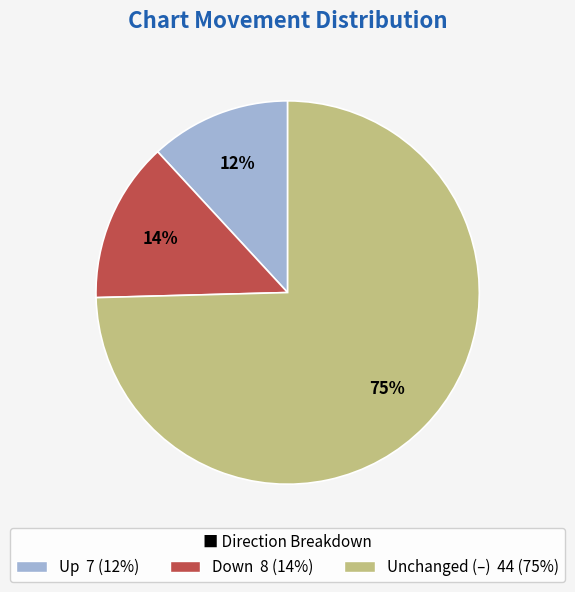

Is there a majority slice in this chart?

Yes